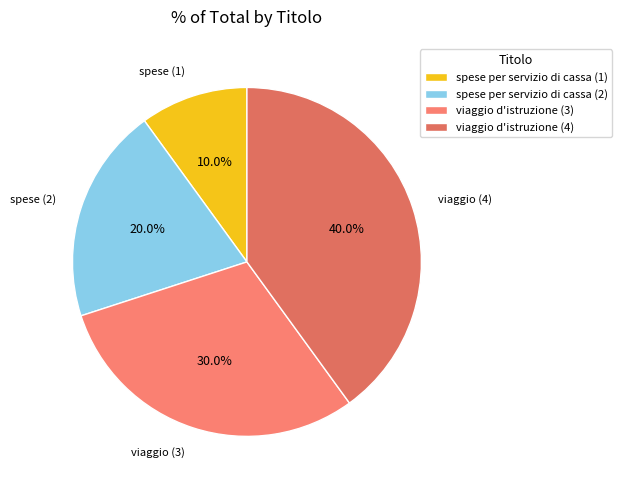

To the nearest percent, what percentage of the pie is viaggio d'istruzione (3)?

30%